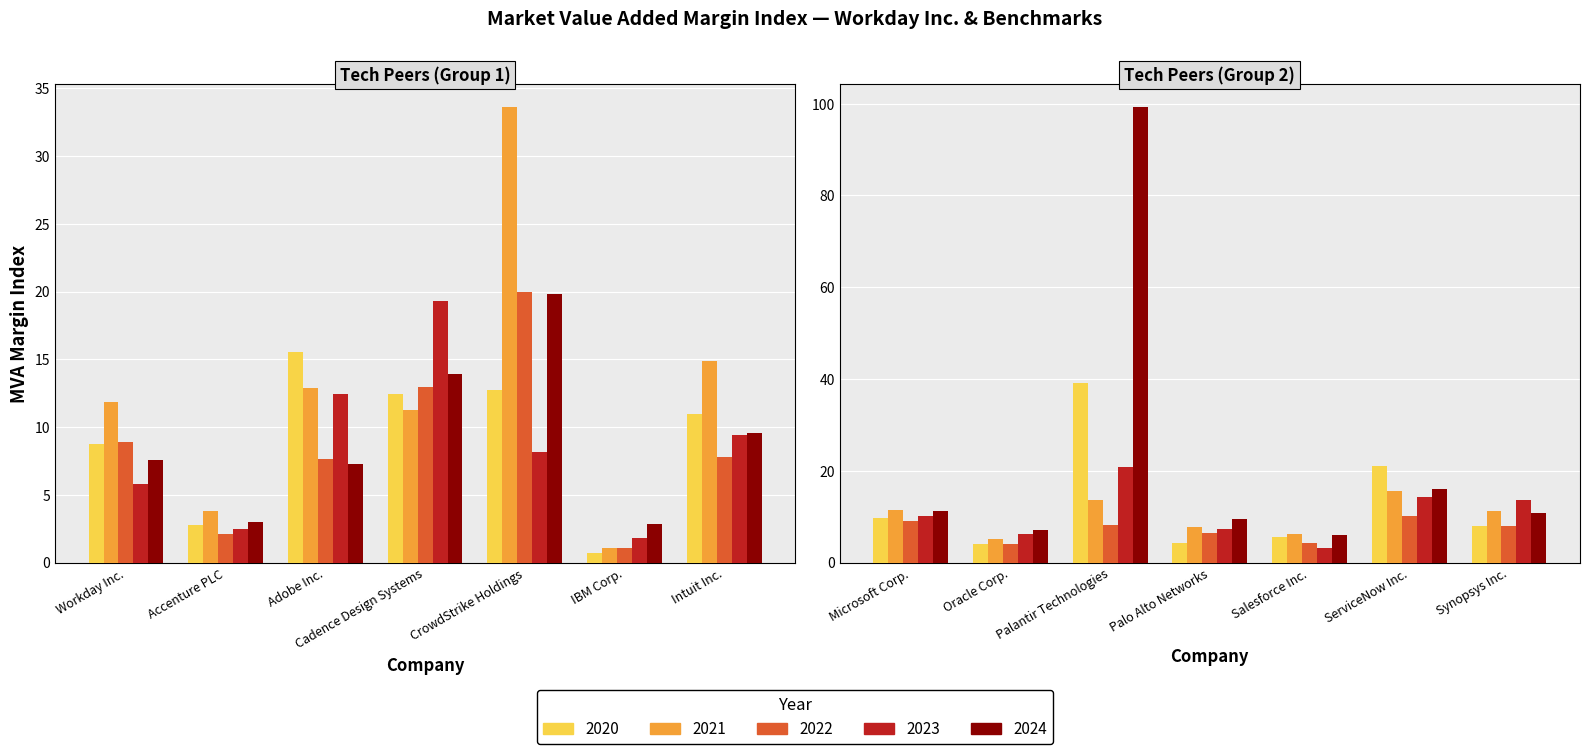

What is the value of the 2021-01-31 bar at the 12th from the left?

6.2